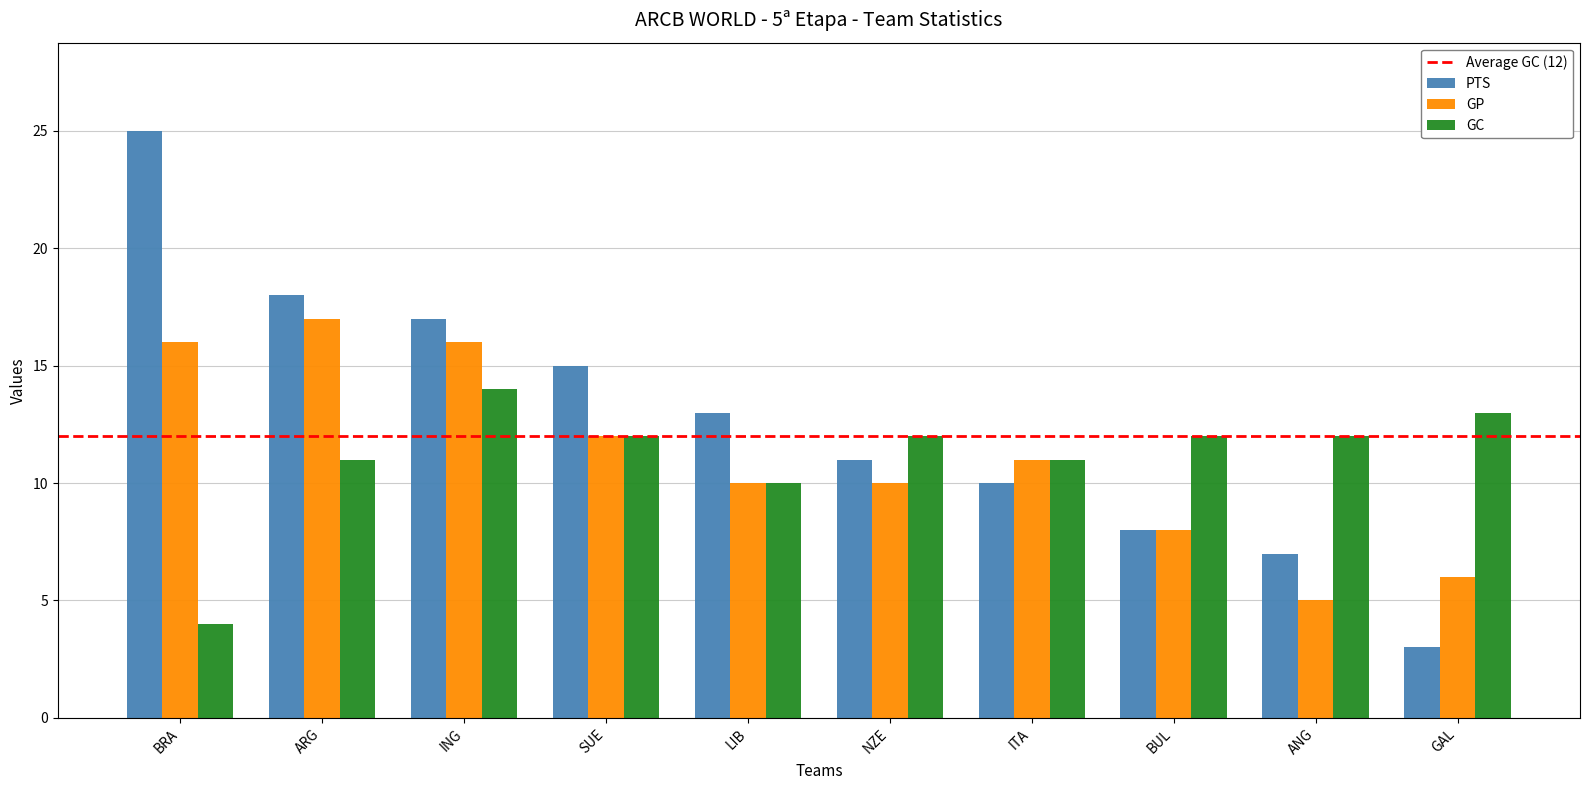

What is the label of the 4th bar from the left?

SUE